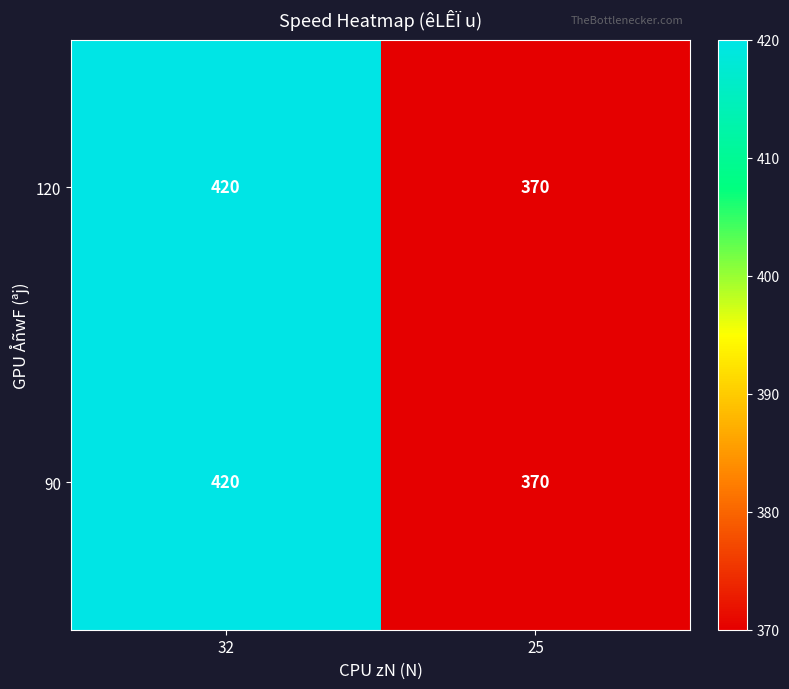

At which category is the sum across all series the highest?

32